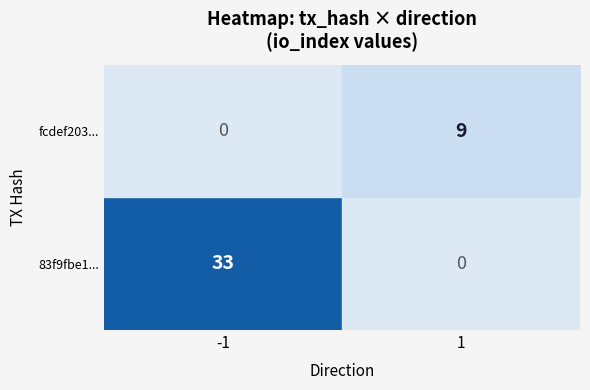

How many distinct data groups are displayed?

2